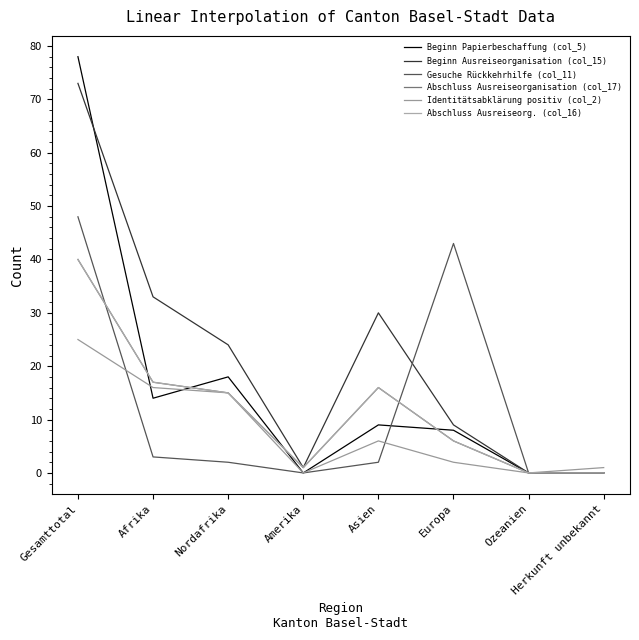

What is the sum of all Abschluss Ausreiseorg. (col_16) values?

95